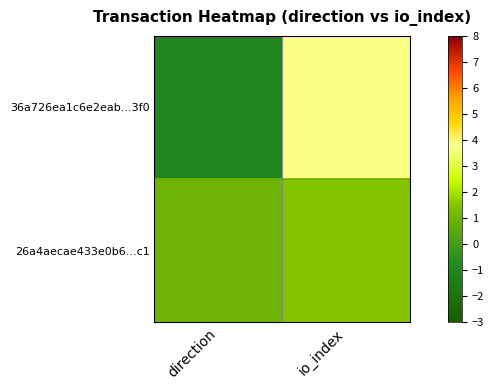

Reading right to left, extract all data points from this chart.

36a726ea1c6e2eab...3f0: io_index=3.6	direction=-1.0
26a4aecae433e0b6...c1: io_index=1.5	direction=1.0